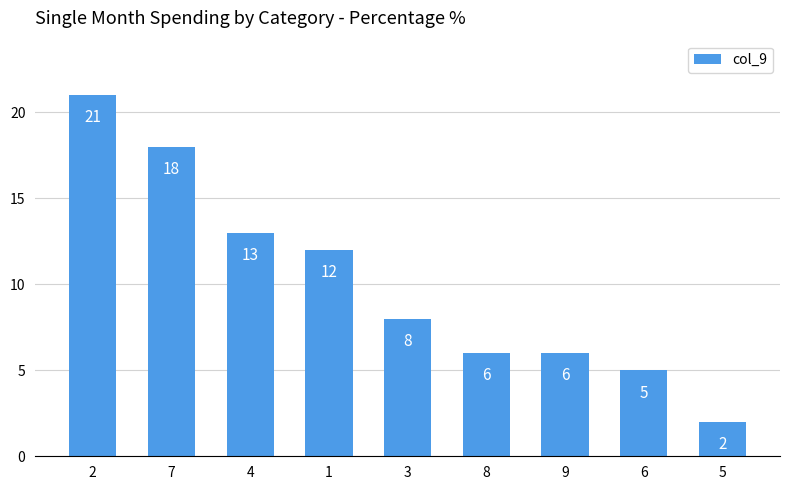

What is the average value?

10